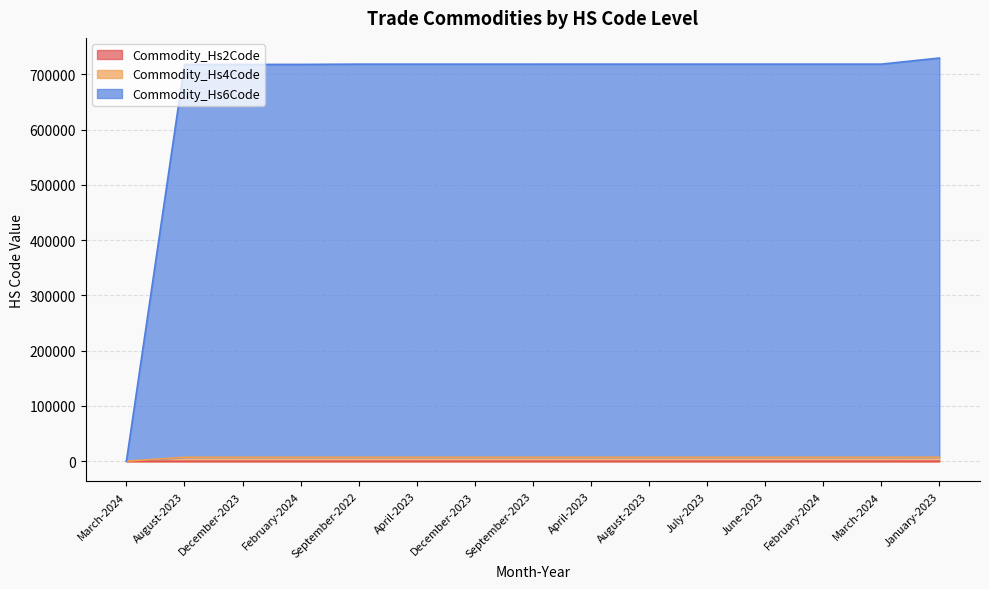

At which category does the chart reach its minimum across all series?

March-2024